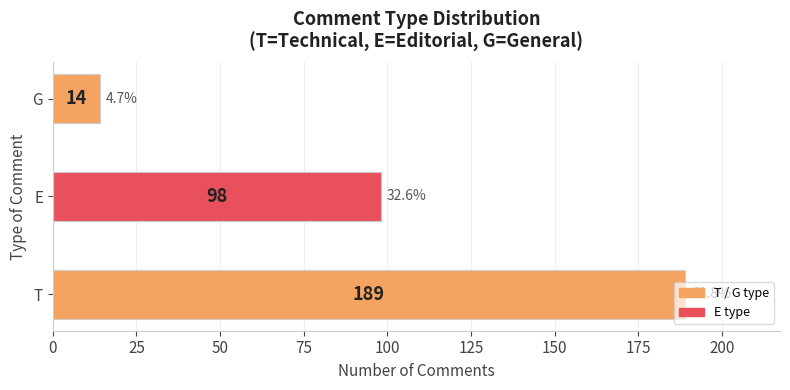

Rank the categories by value from highest to lowest.

T, E, G